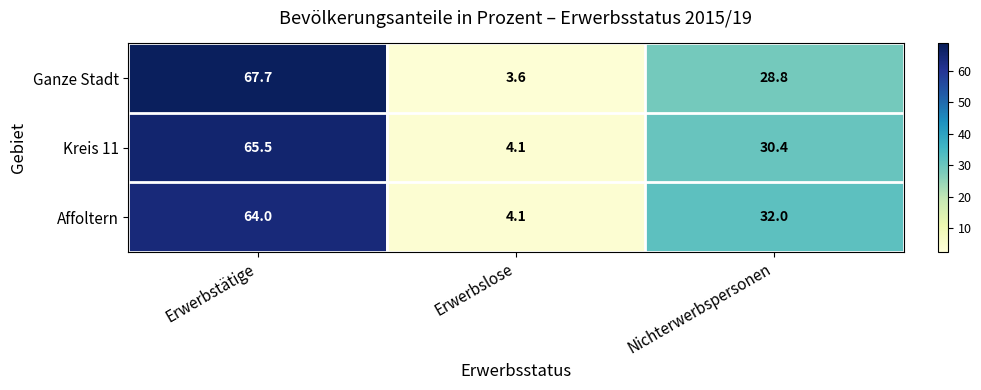

At which category does the chart reach its minimum across all series?

Erwerbslose